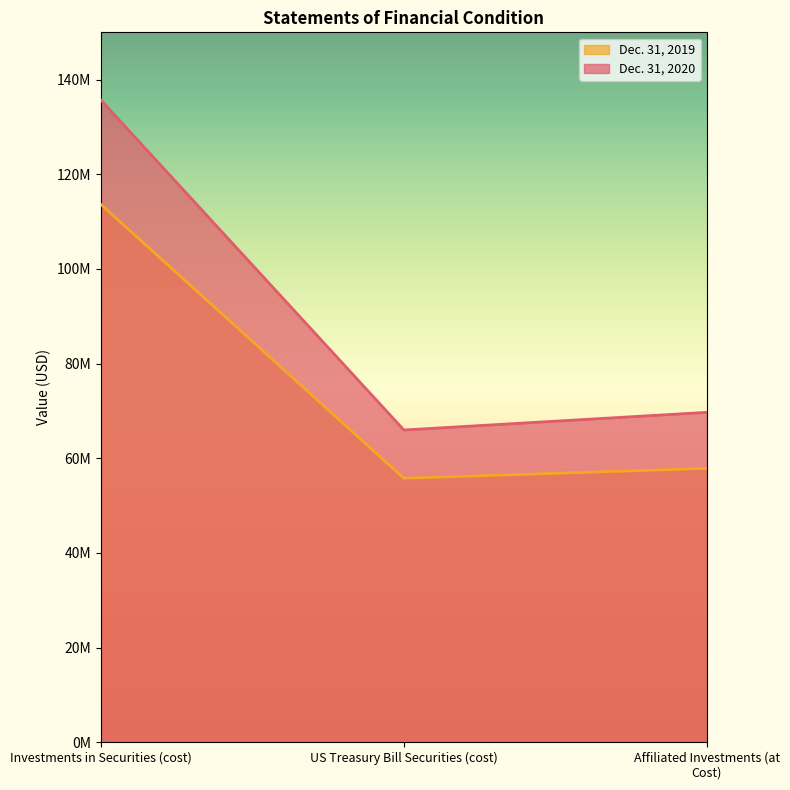

What is the highest value of the Dec. 31, 2020 series?

135688386